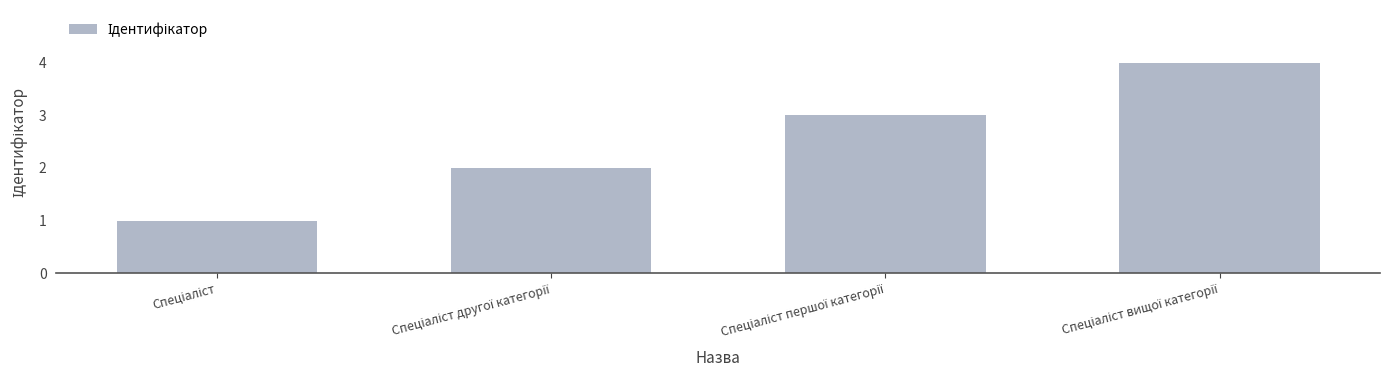

What is the difference between the maximum and minimum values?

3